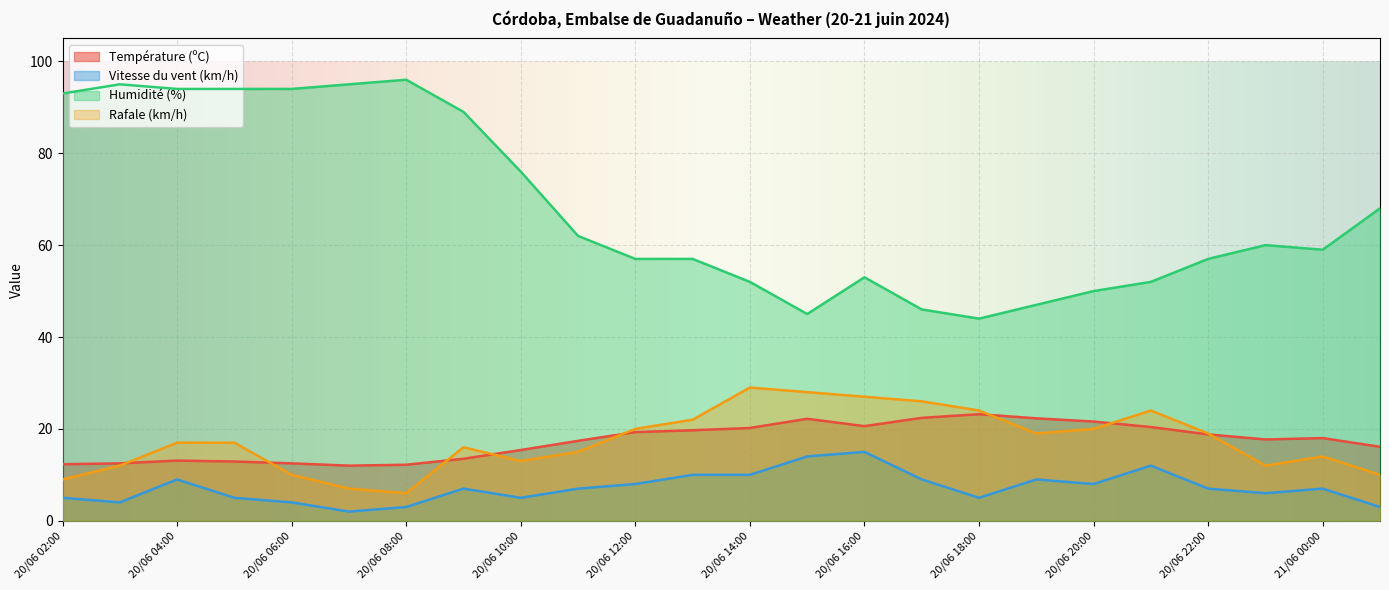

What is the average value of the Humidité (%) series?

68.1